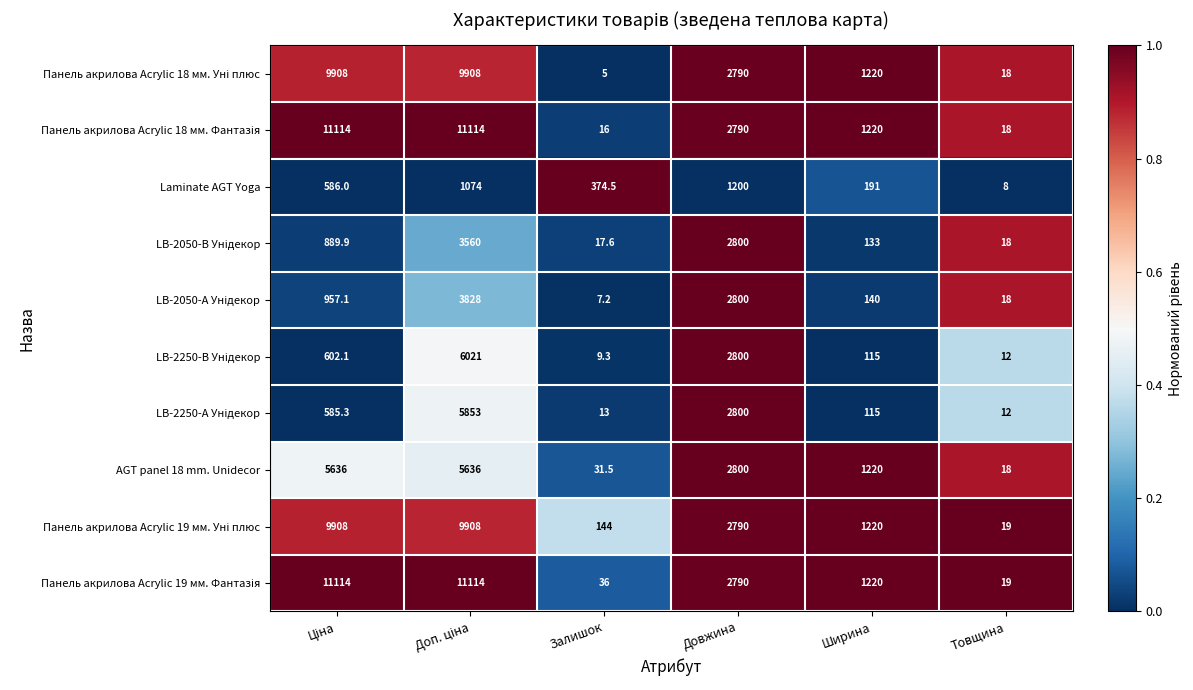

The value of Laminate AGT Yoga at Довжина is 667.1. True or false?

False